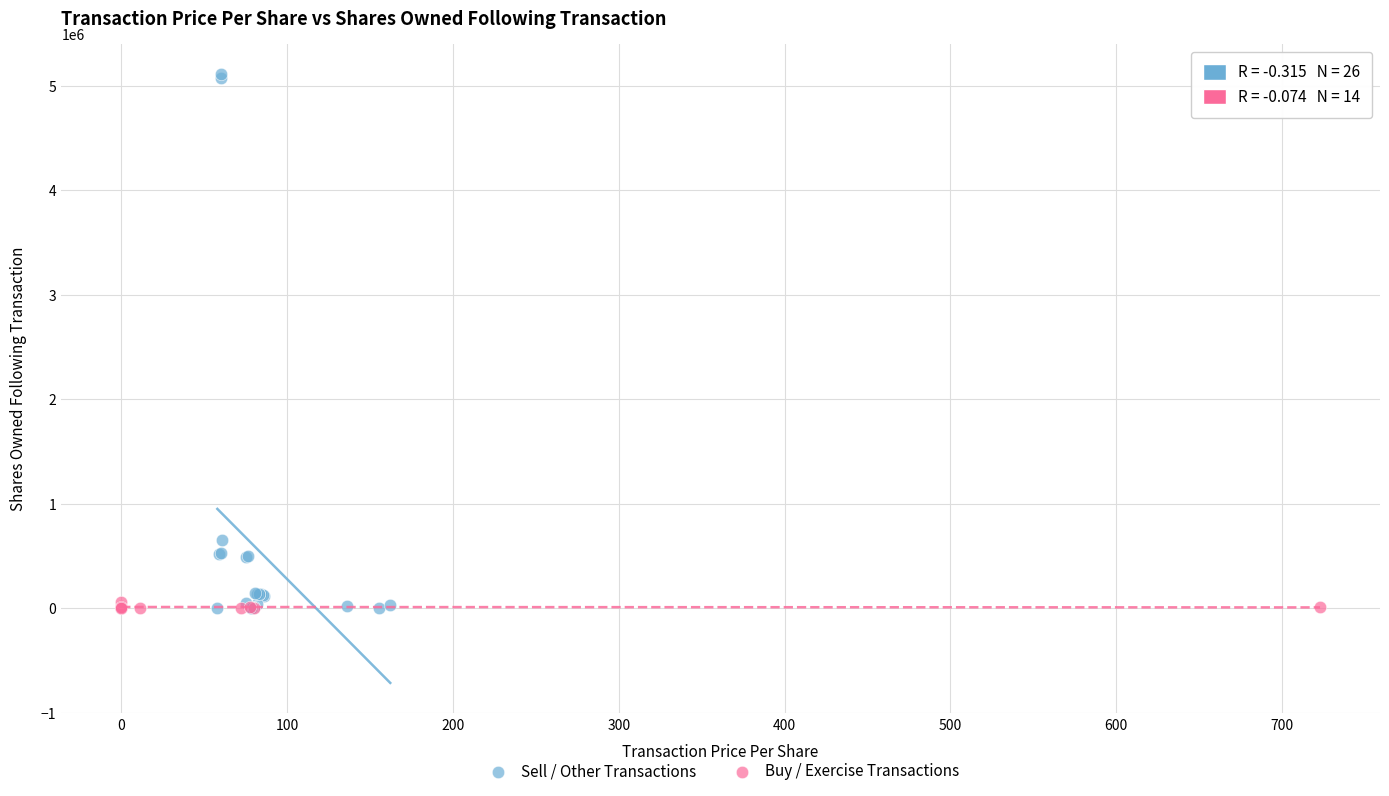

Which series has the largest Y range (max minus min)?

Sell / Other Transactions